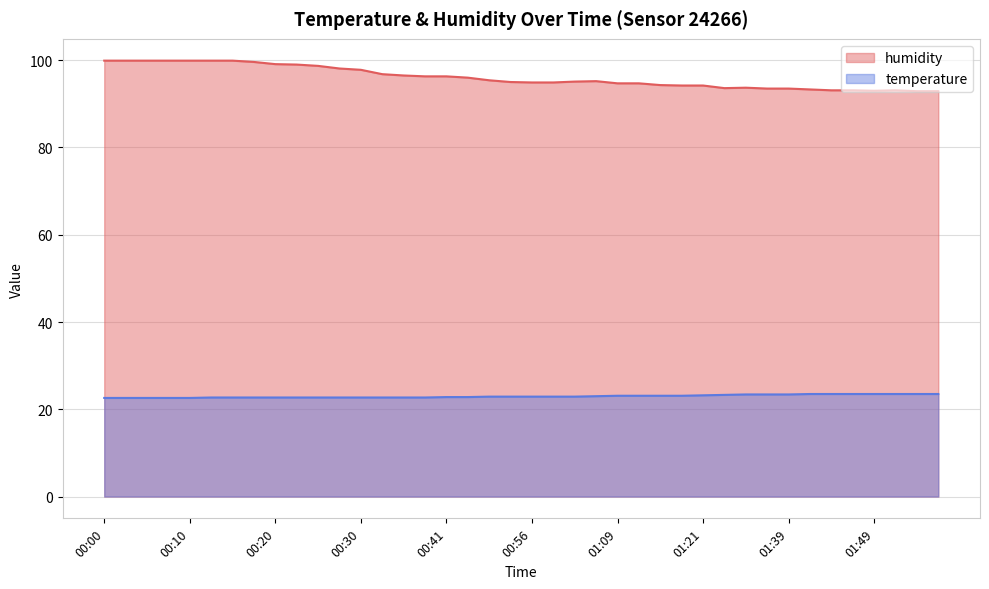

What is the minimum value shown in the chart?

22.6